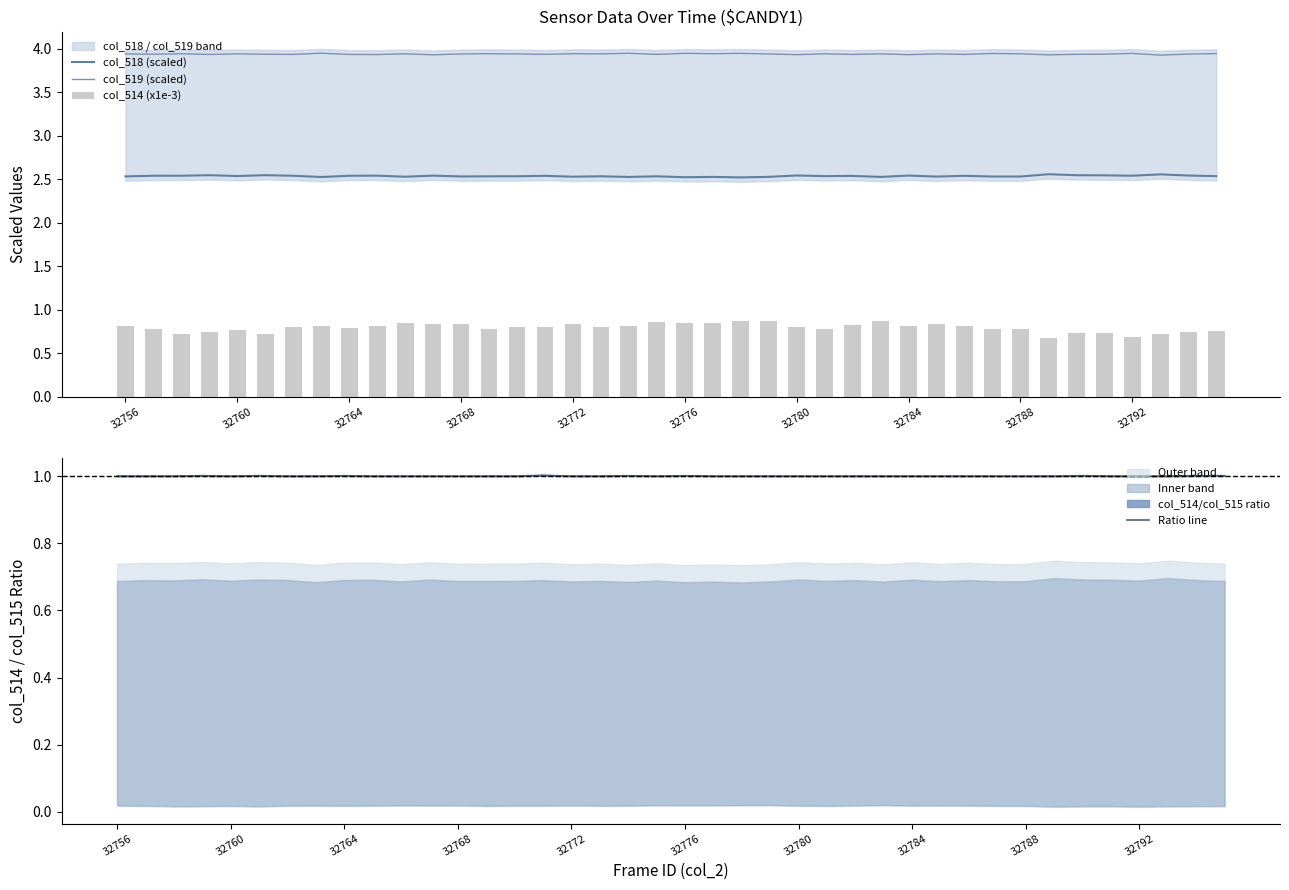

What is the maximum value for Ratio line?

1.0